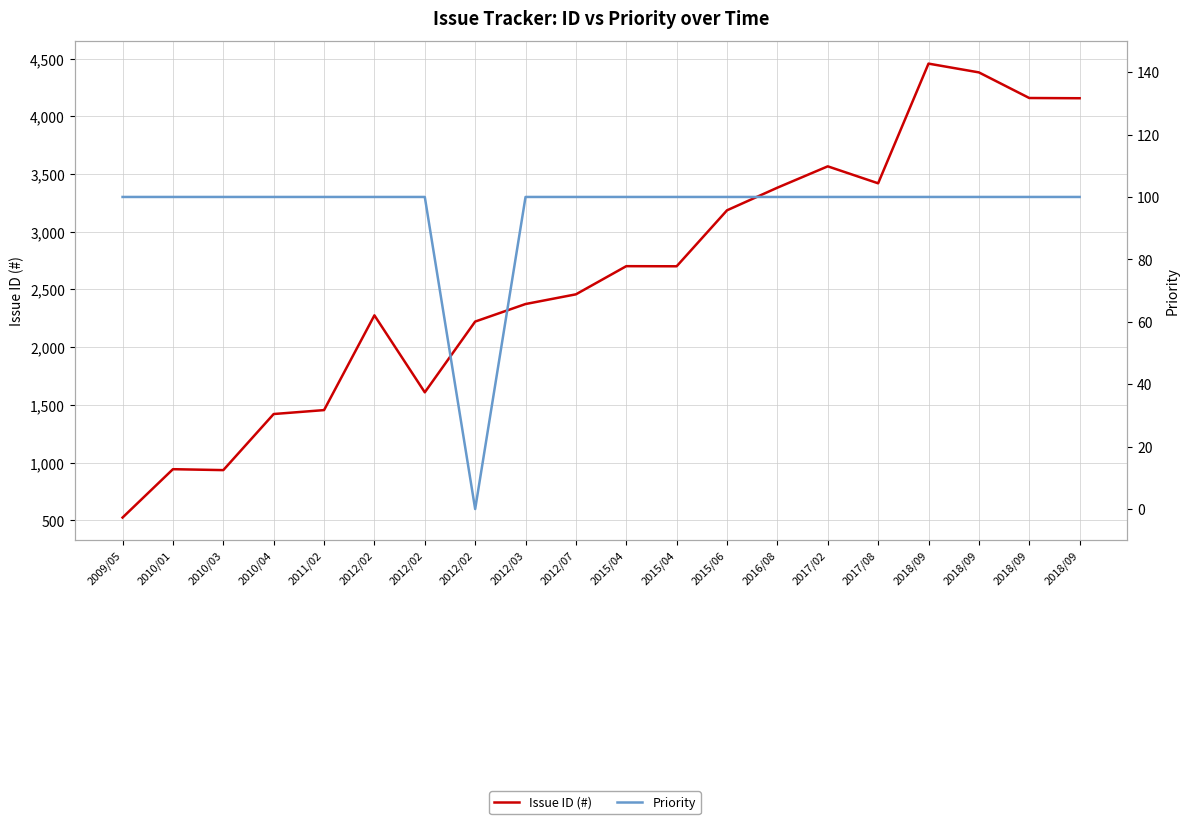

What is the greatest value displayed?

4457